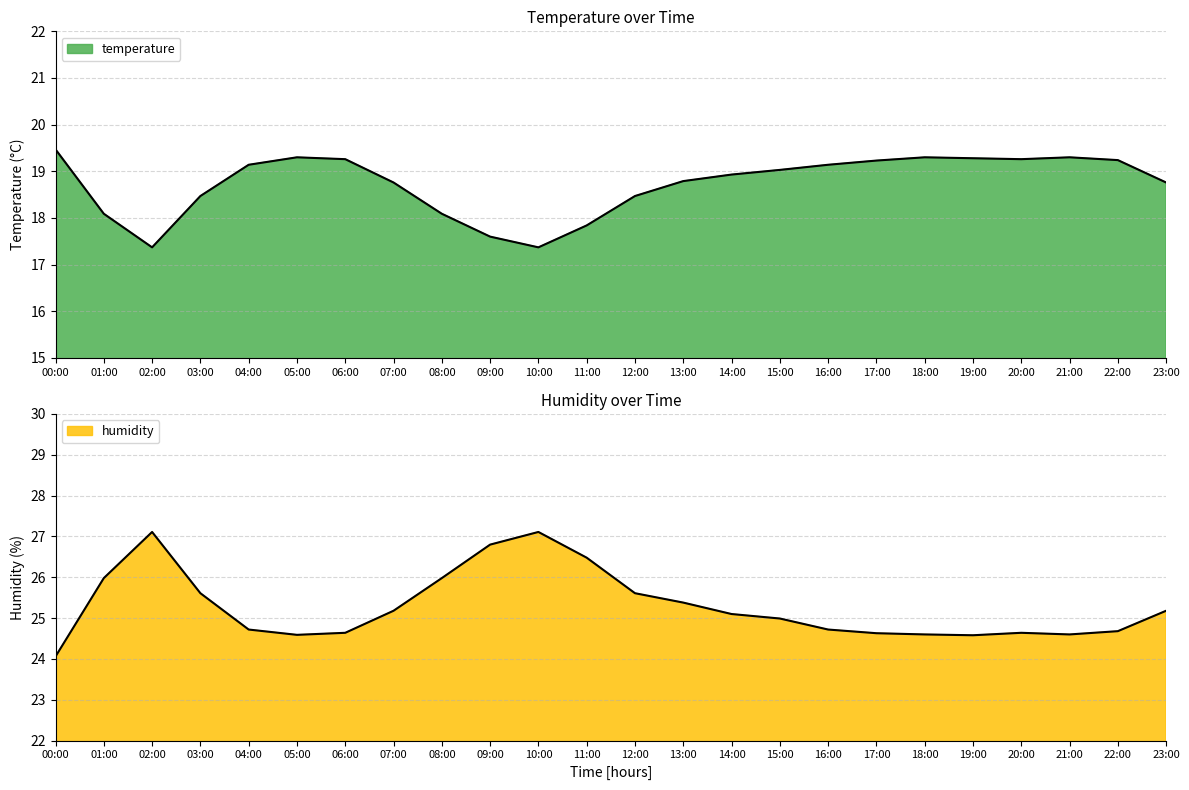

Reading left to right, extract all data points from this chart.

temperature: 19.5	18.1	17.4	18.5	19.1	19.3	19.3	18.8	18.1	17.6	17.4	17.8	18.5	18.8	18.9	19.0	19.1	19.2	19.3	19.3	19.3	19.3	19.2	18.8
humidity: 24.1	26.0	27.1	25.6	24.7	24.6	24.6	25.2	26.0	26.8	27.1	26.5	25.6	25.4	25.1	25.0	24.7	24.6	24.6	24.6	24.6	24.6	24.7	25.2